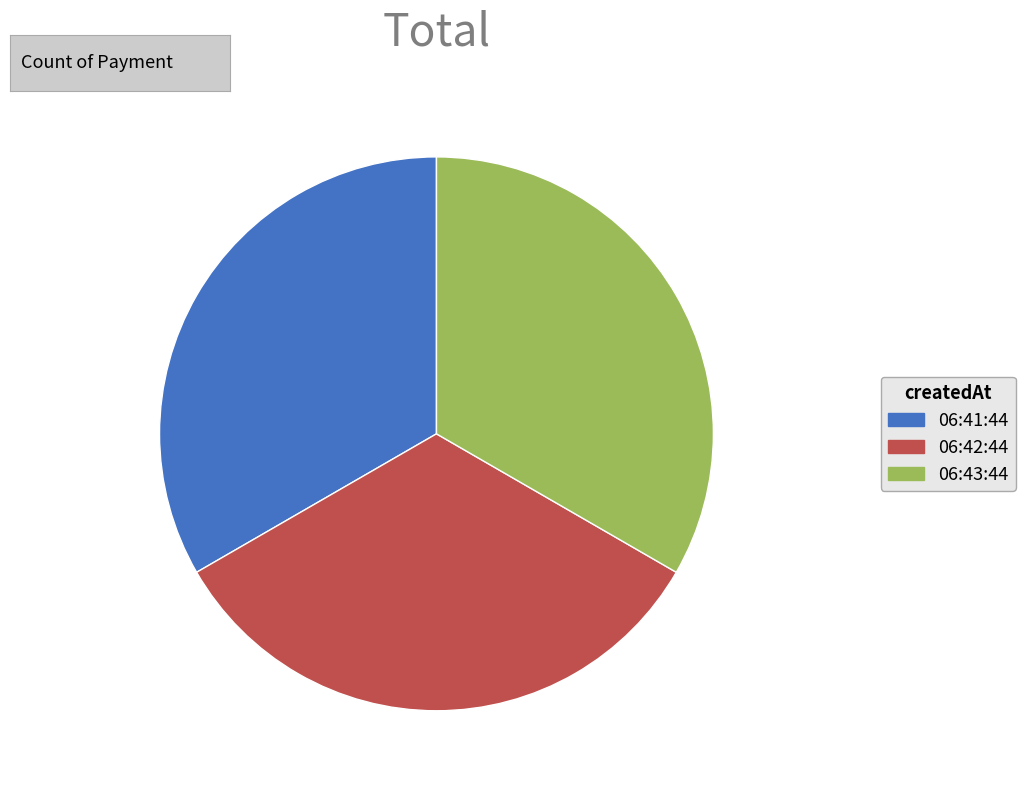

Do 06:41:44 and 06:42:44 together represent more than half of the pie?

Yes